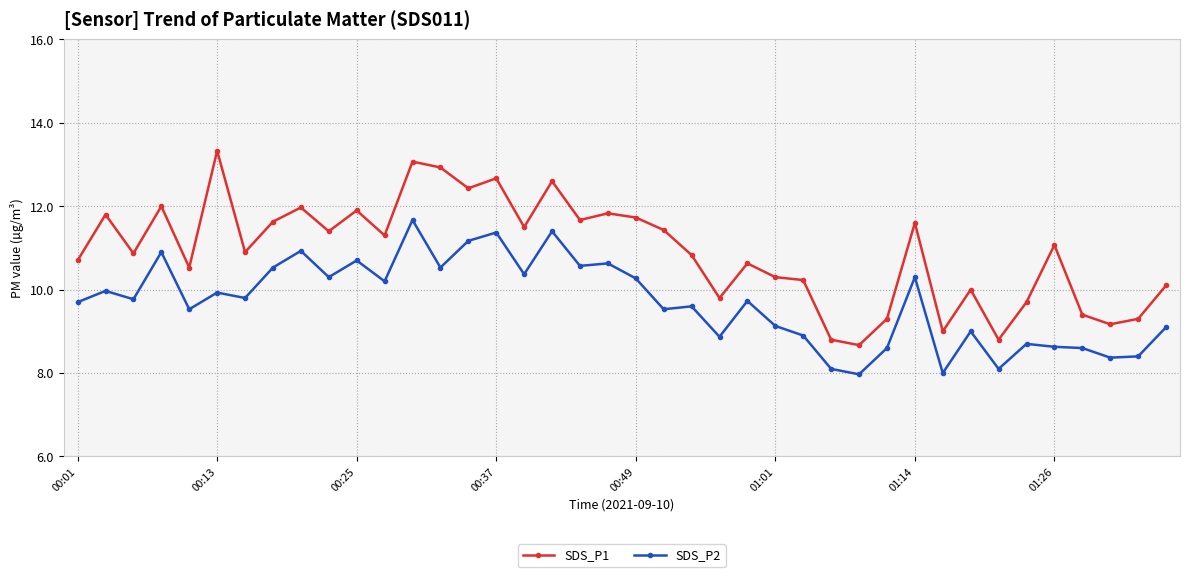

What is the average value of the SDS_P2 series?

9.7